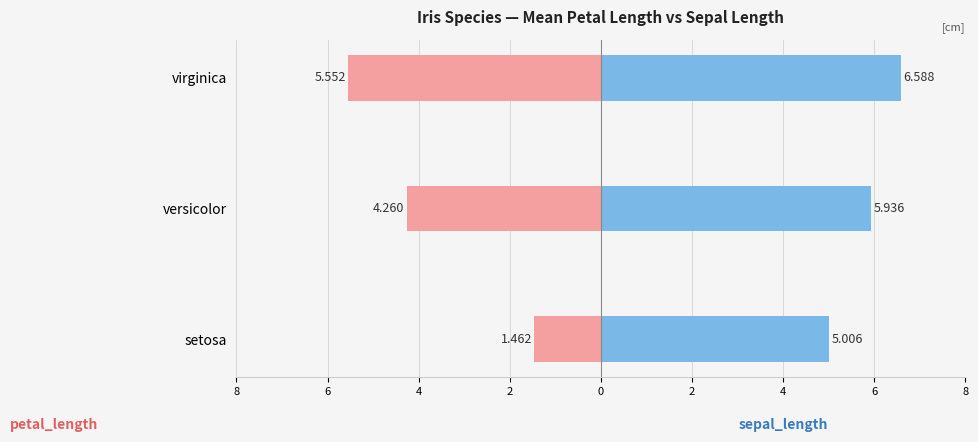

What is the sum of all petal_length values?

-11.3